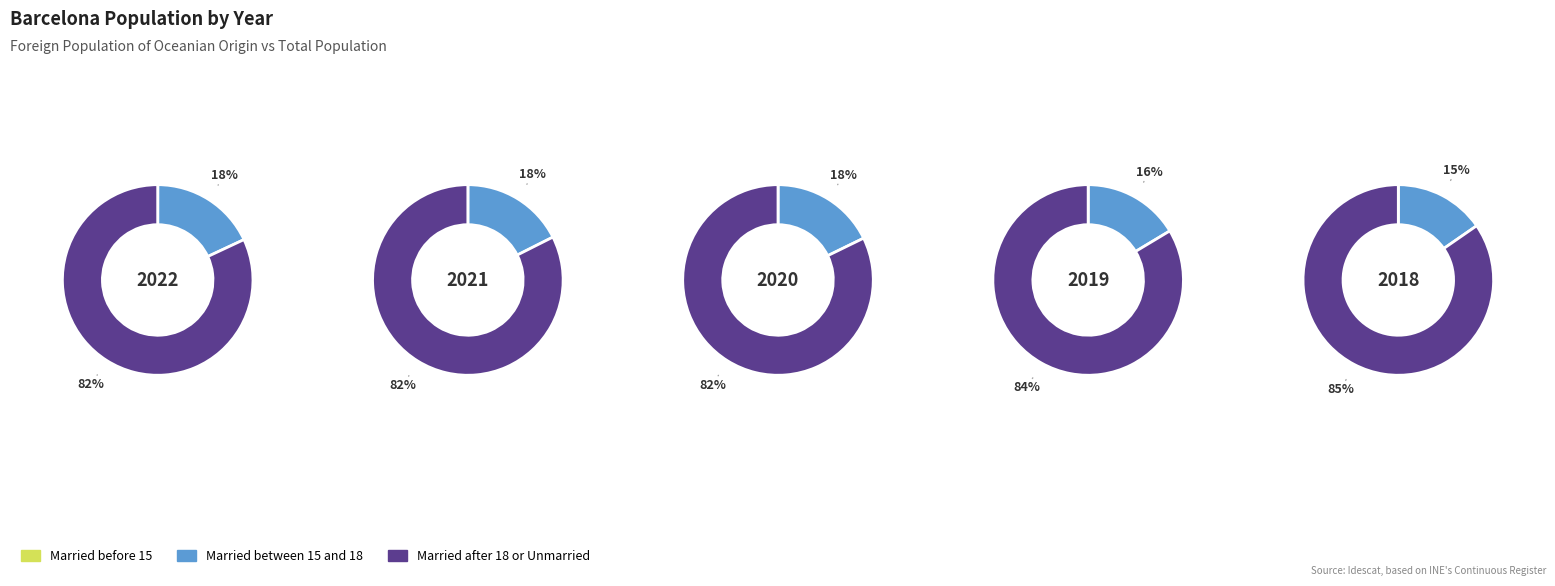

The 2022 slice represents 28% of the pie. True or false?

False